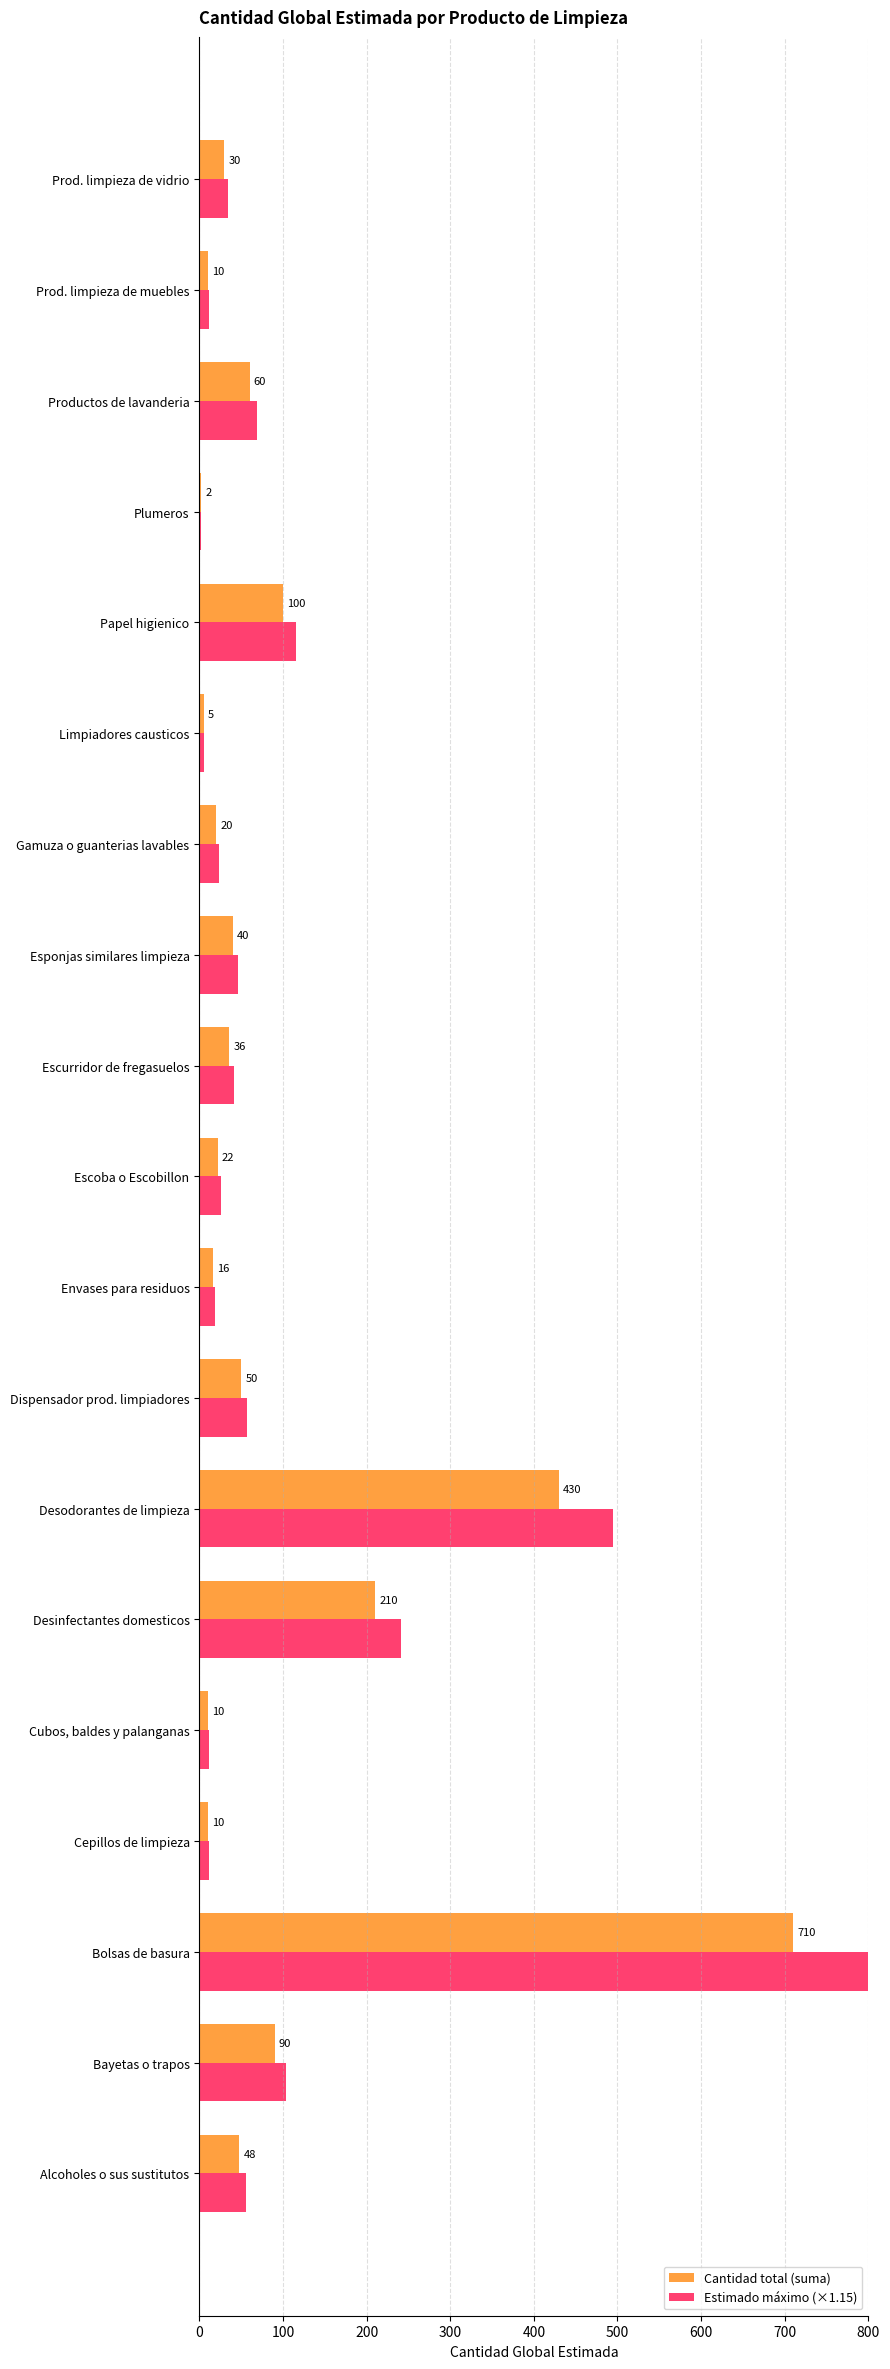

What is the maximum value for Cantidad total (suma)?

710.0